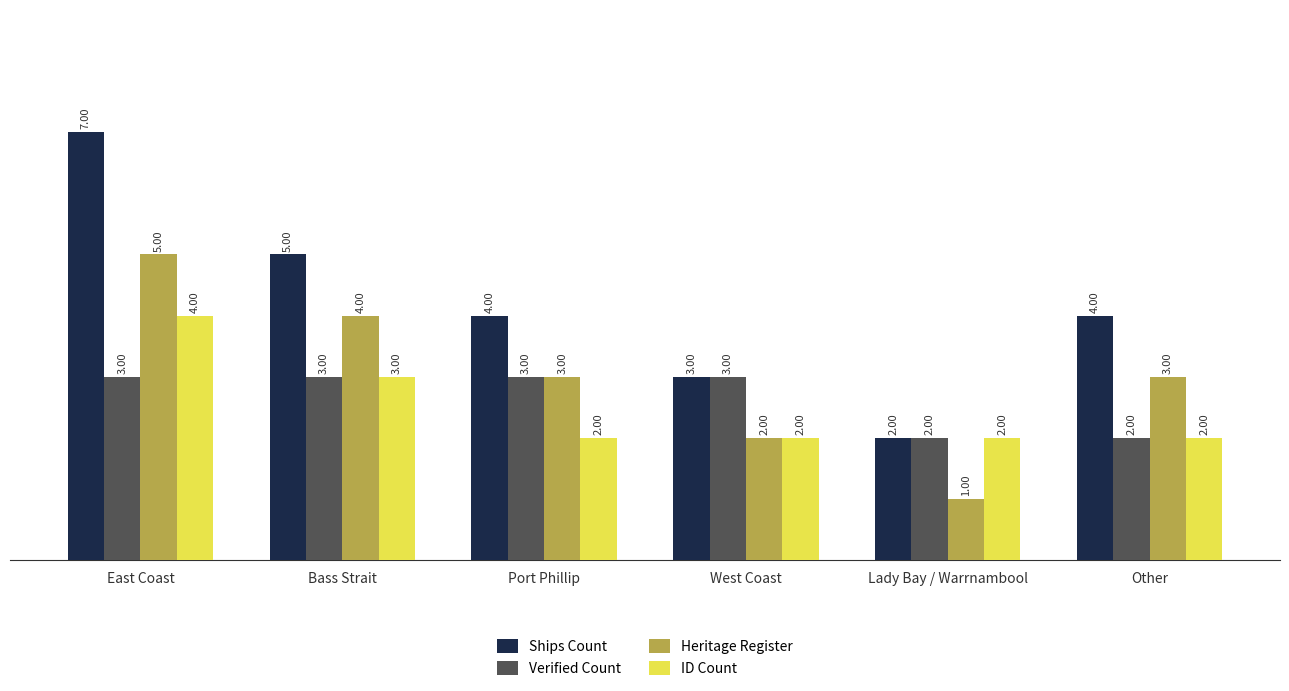

Reading left to right, what are all the values shown in this chart?

Ships Count: East Coast=7	Bass Strait=5	Port Phillip=4	West Coast=3	Lady Bay / Warrnambool=2	Other=4
Verified Count: East Coast=3	Bass Strait=3	Port Phillip=3	West Coast=3	Lady Bay / Warrnambool=2	Other=2
Heritage Register: East Coast=5	Bass Strait=4	Port Phillip=3	West Coast=2	Lady Bay / Warrnambool=1	Other=3
ID Count: East Coast=4	Bass Strait=3	Port Phillip=2	West Coast=2	Lady Bay / Warrnambool=2	Other=2